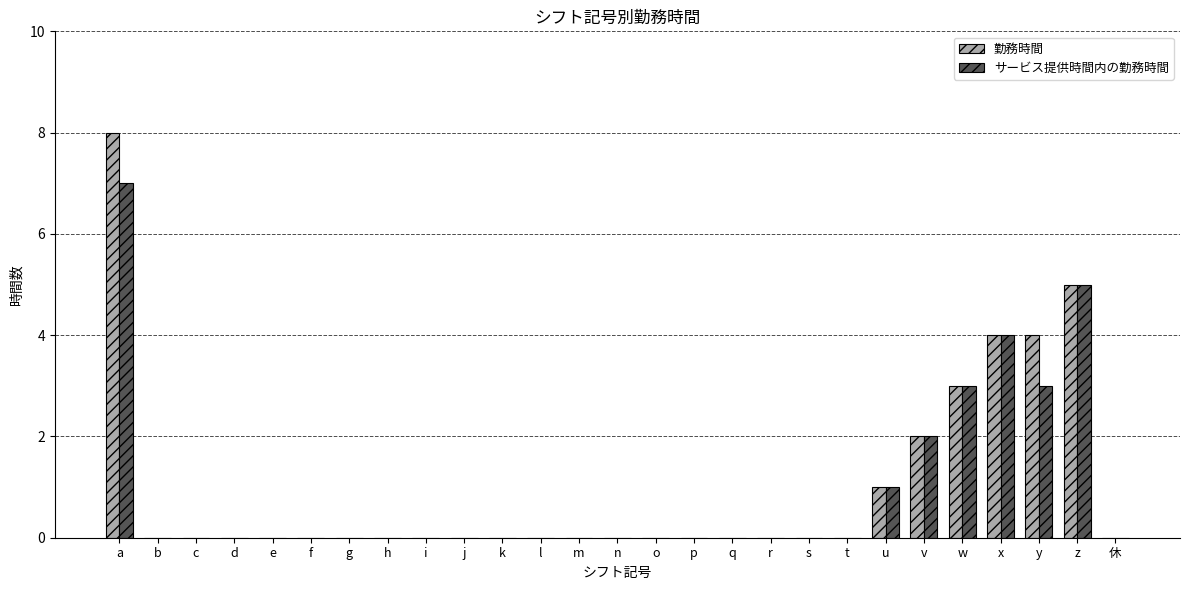

Count the number of data series in this chart.

2